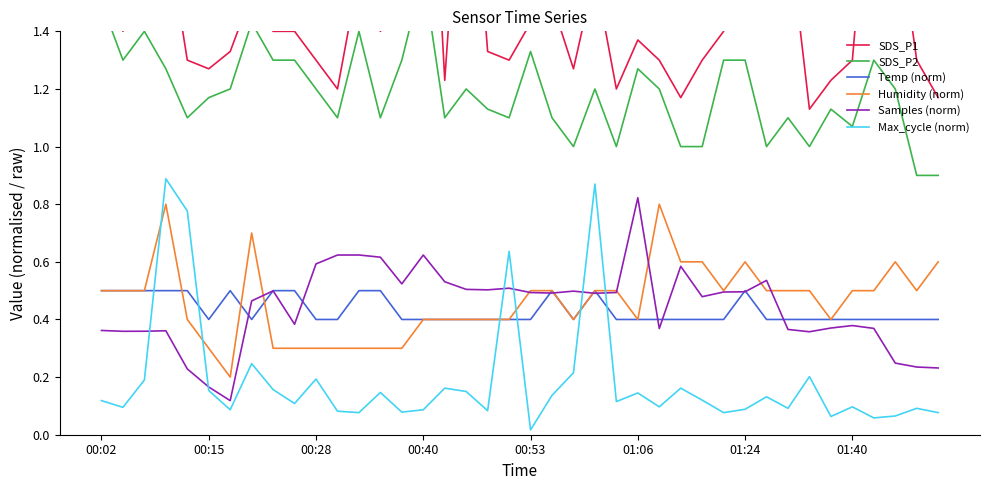

True or false: Samples (norm) has more than 1 points higher than both neighbors.

True